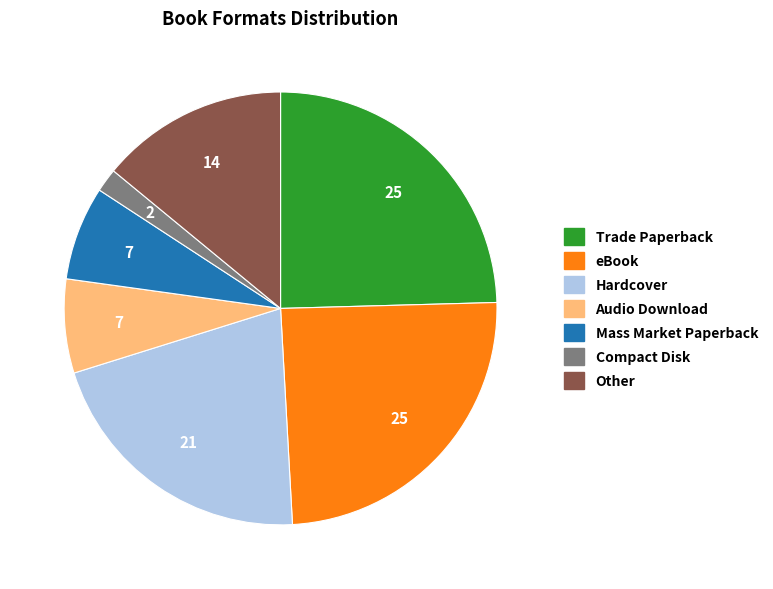

Between Trade Paperback and Other, which is larger?

Trade Paperback